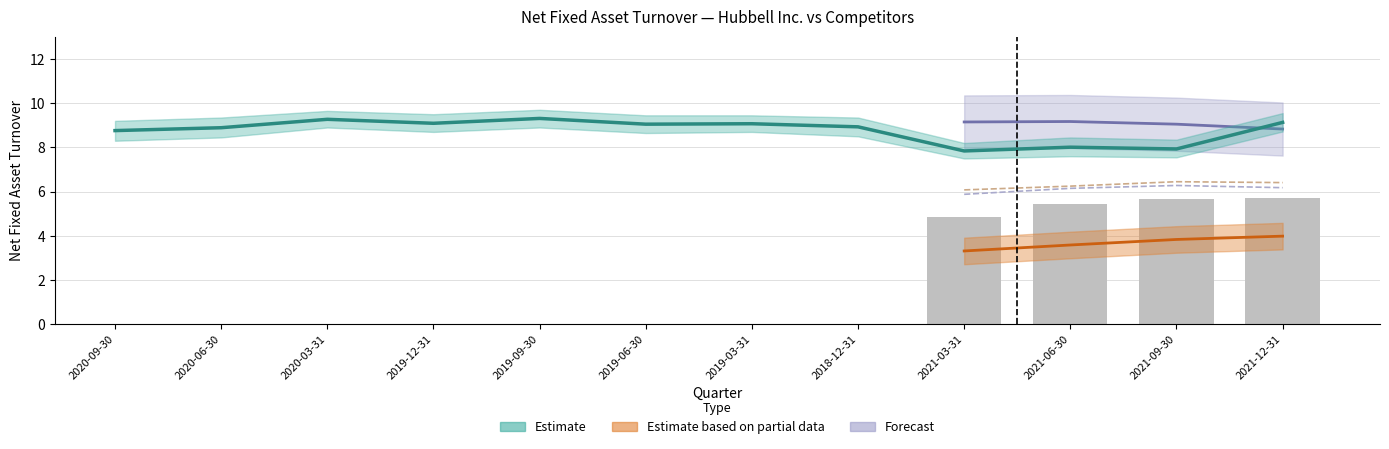

Does the chart contain any negative values?

No